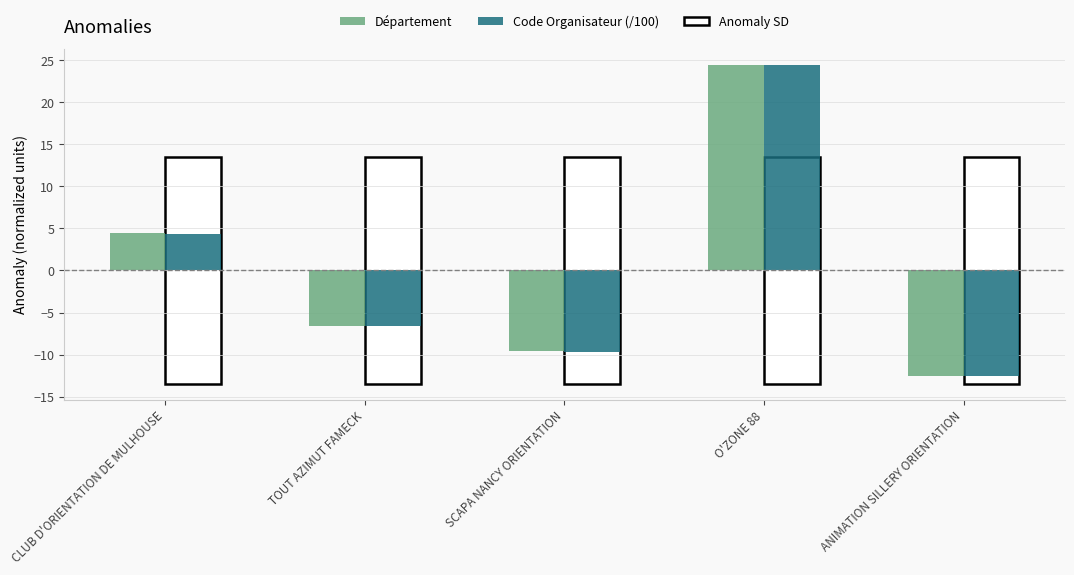

How many data points in Code Organisateur (/100) are above -6?

2